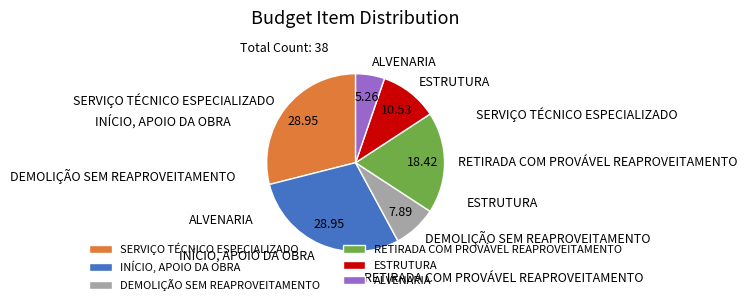

What is the smallest slice in the pie chart?

ALVENARIA